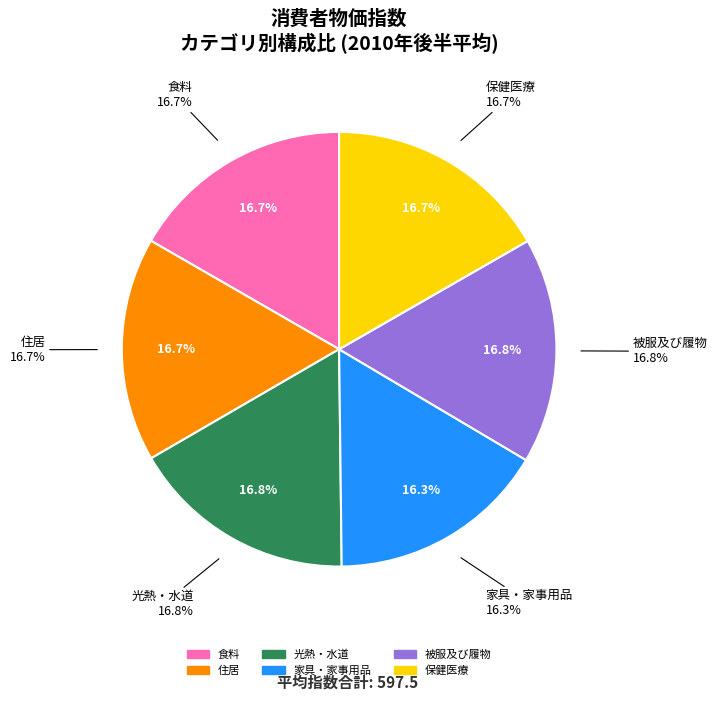

Combined, do 被服及び履物 and 6 account for over 50%?

No